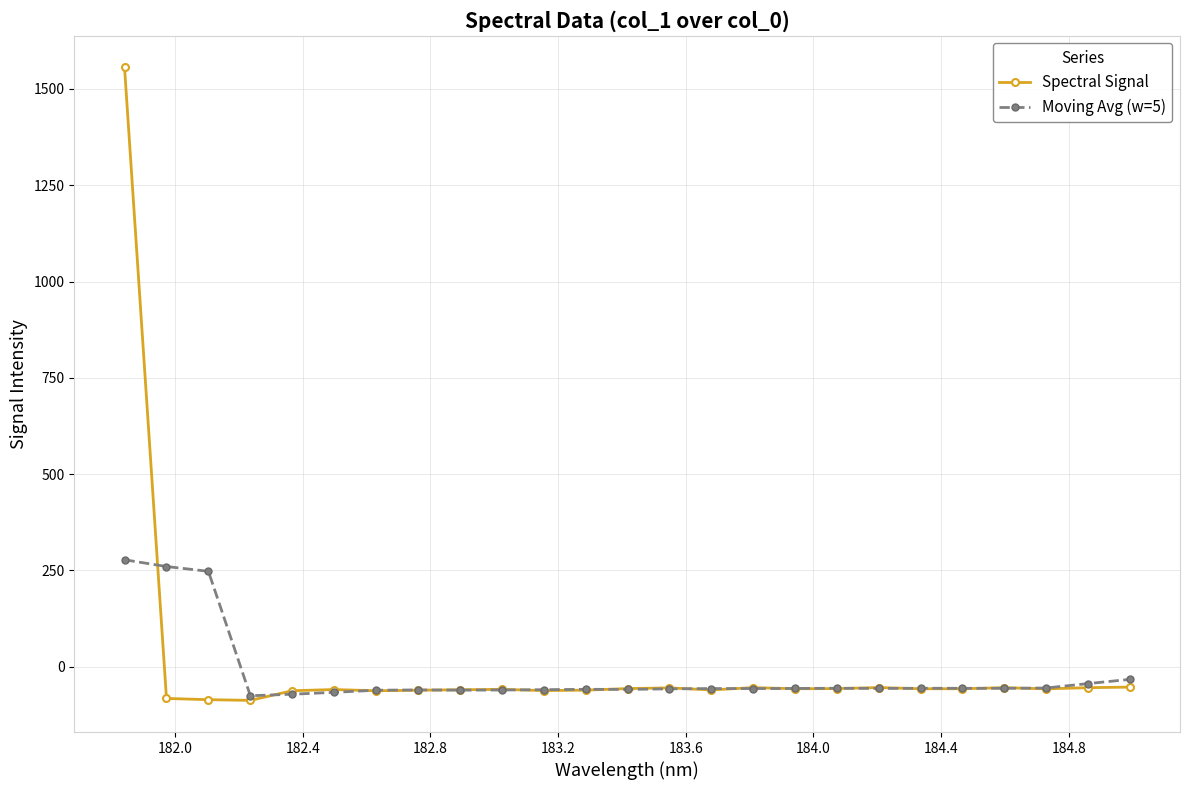

What is the minimum value shown in the chart?

-87.5